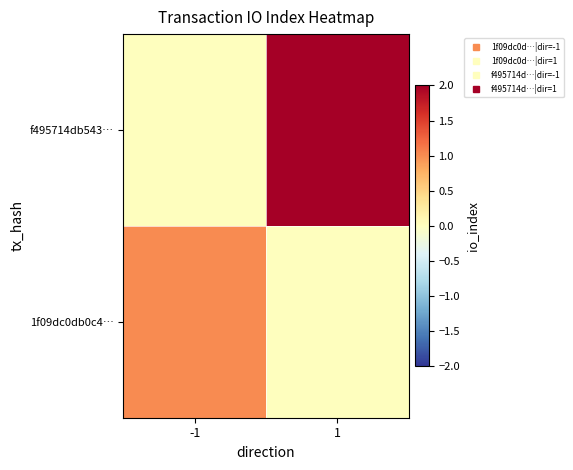

Reading left to right, what are all the values shown in this chart?

1f09dc0db0c4…: -1=1	1=0
f495714db543…: -1=0	1=2